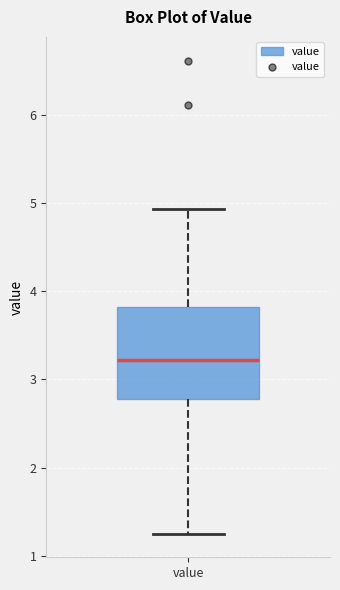

Where does the median line of the box for value sit on the y-axis? The values are not printed on the chart, so give them approximately, as read against the axis.

3.2